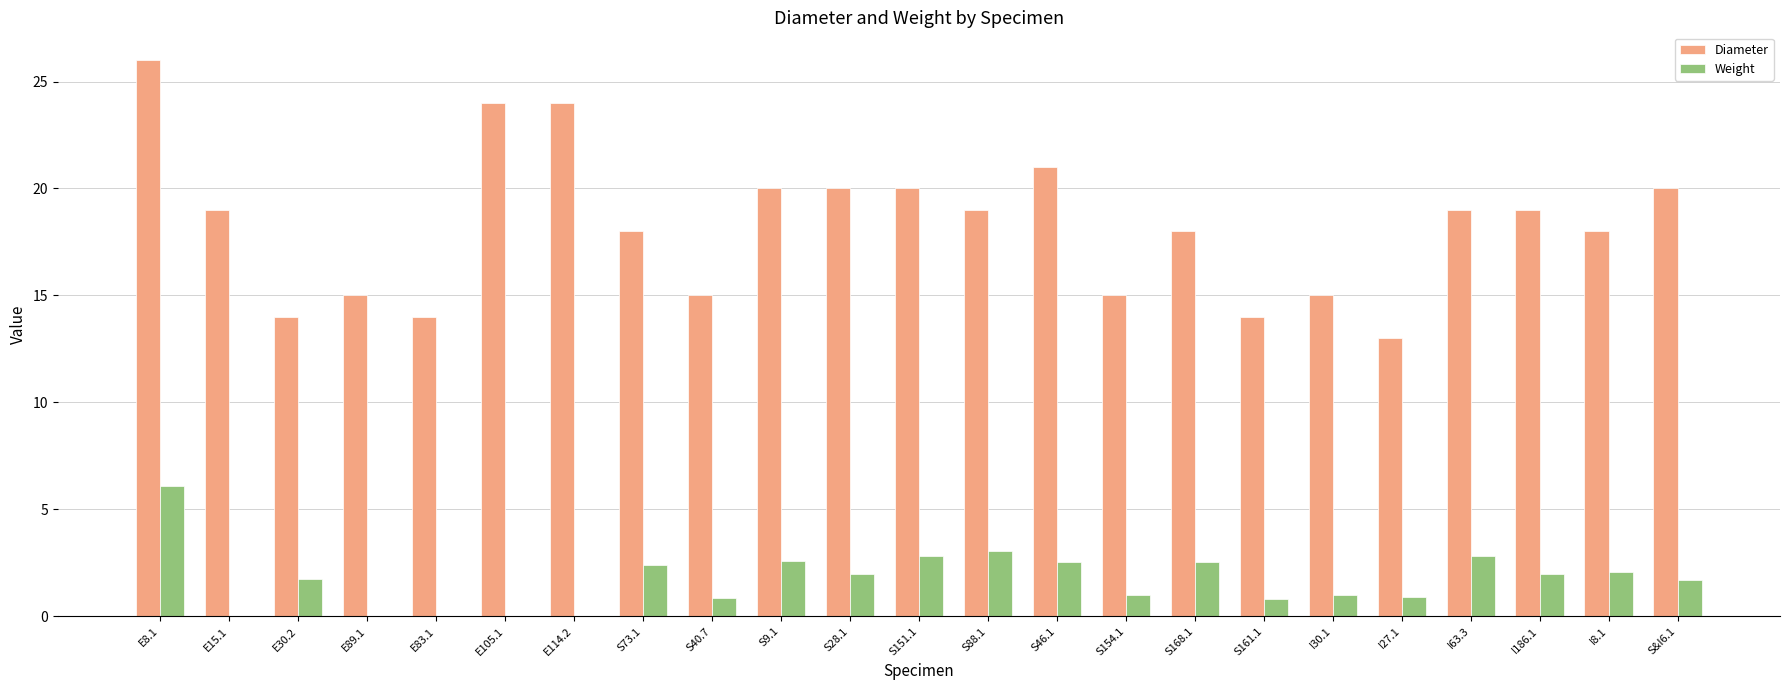

What is the approximate value of Weight at I186.1?

2.0